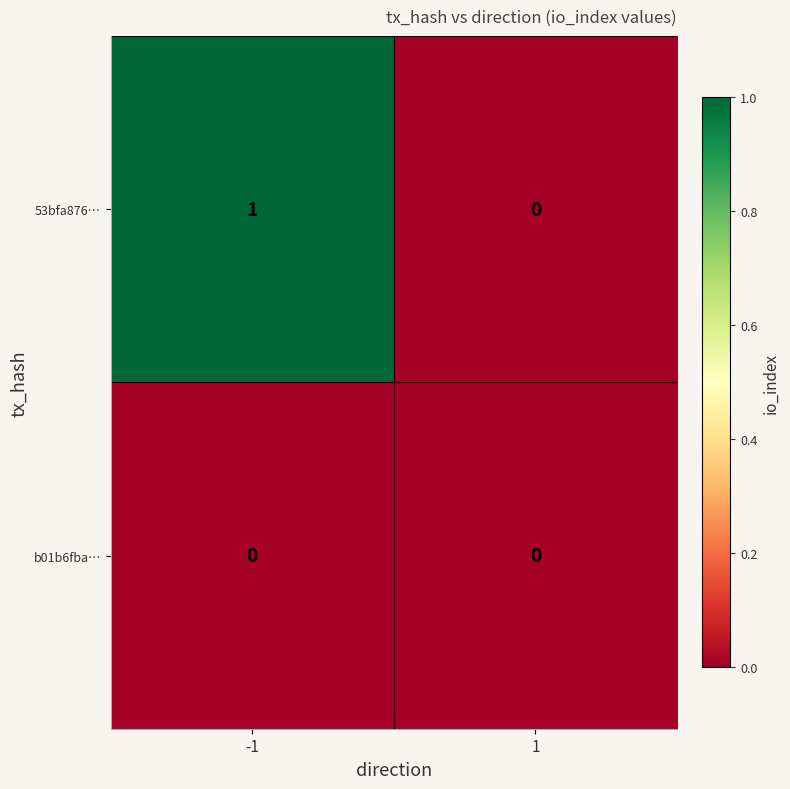

Which series has the largest total across all categories?

53bfa876…